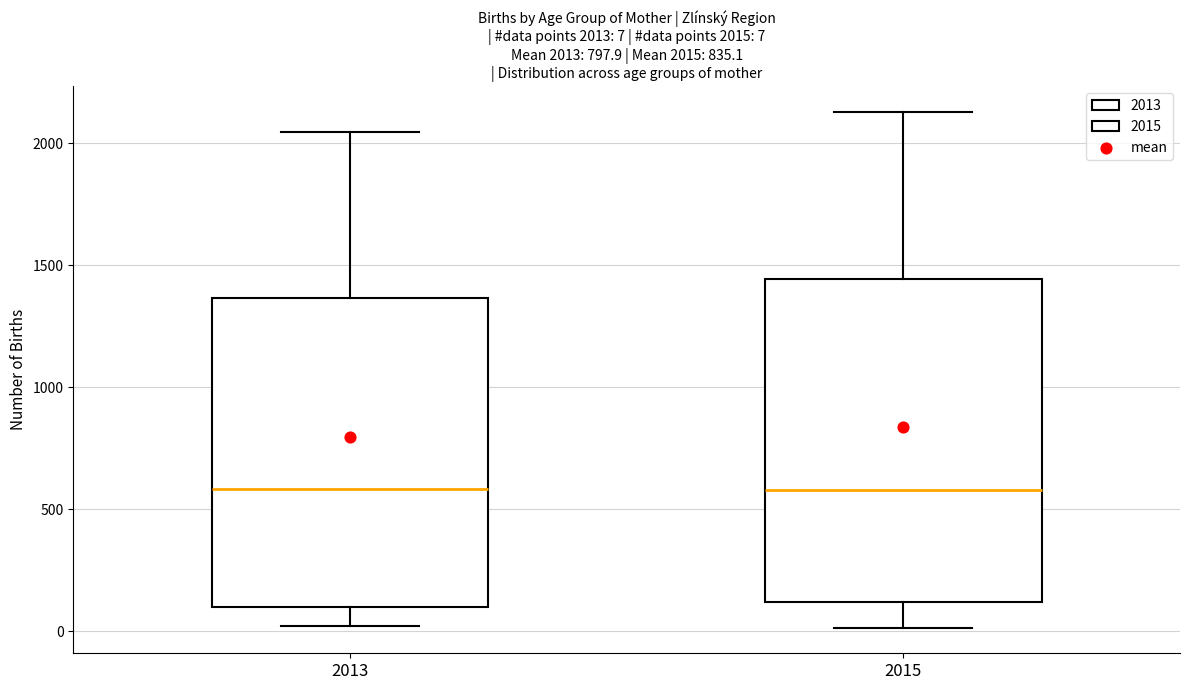

Which box is the tallest, from its lower edge to its upper edge?

2015